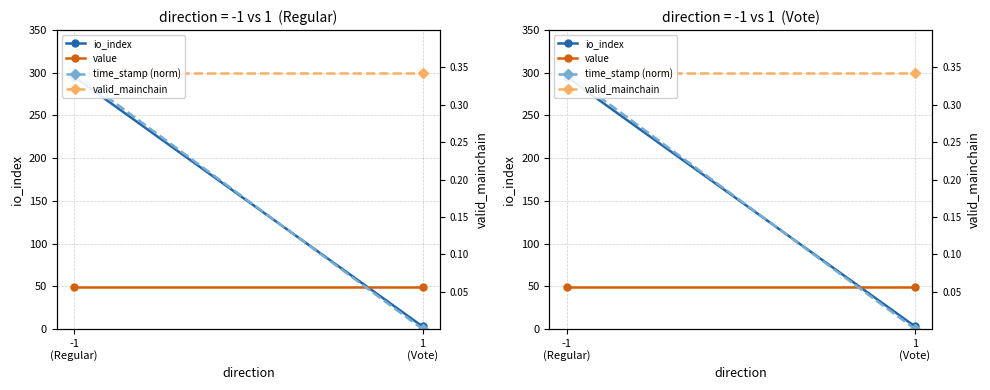

List the labels in order of valid_mainchain right value, largest first.

-1
(Regular), 1
(Vote)